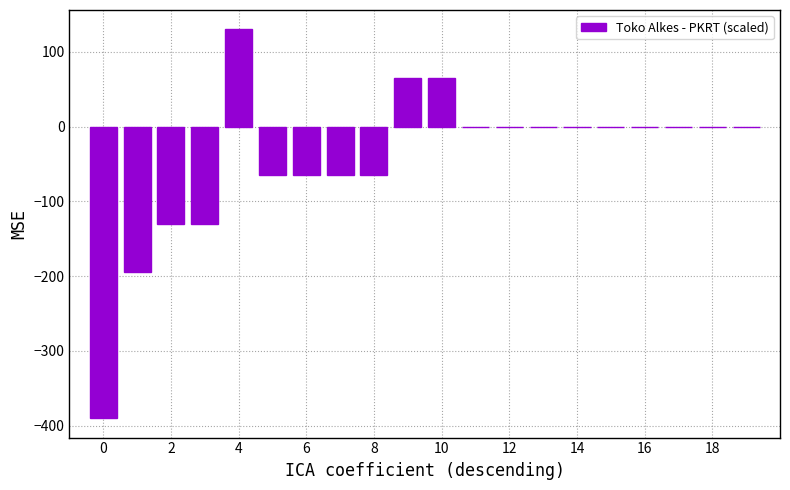

What is the sum of all values?

-845